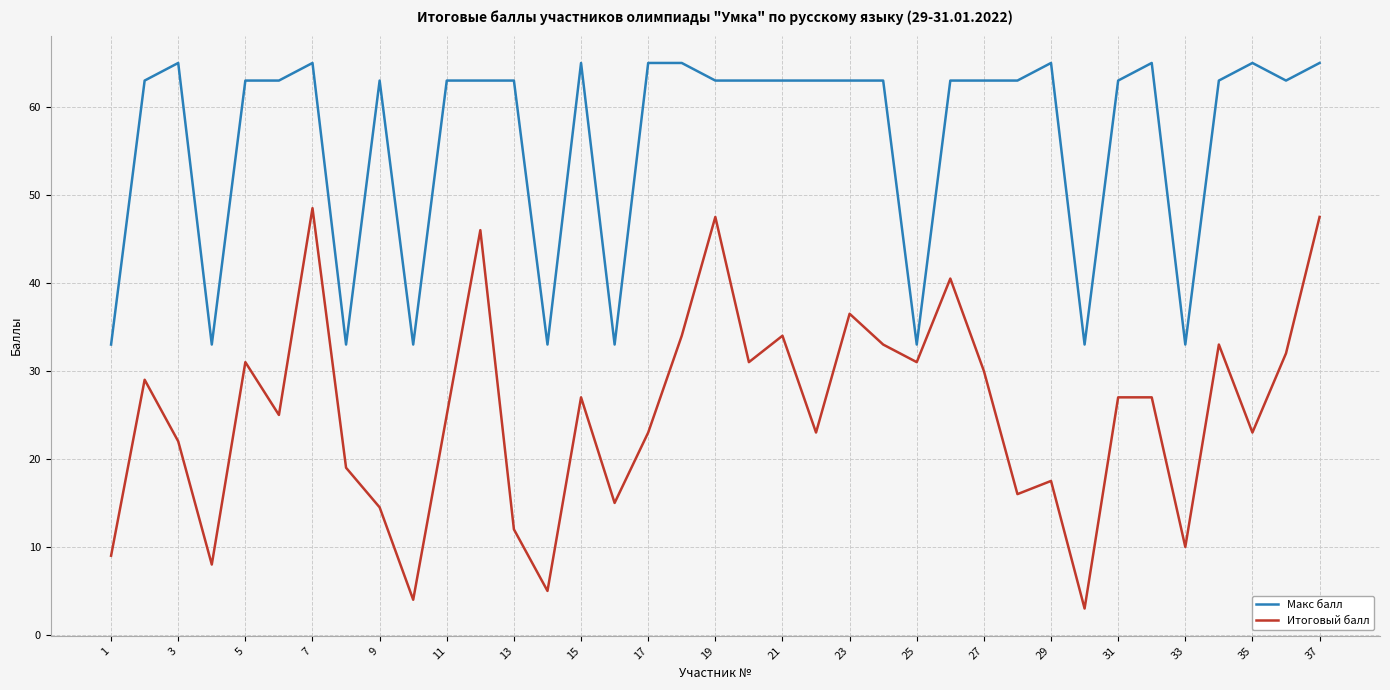

What is the difference between the maximum and minimum values in the Итоговый балл series?

45.5